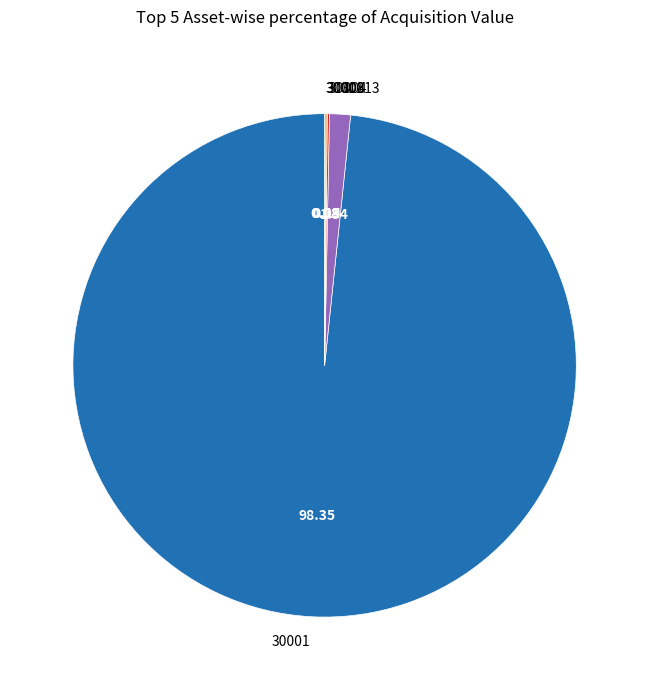

Is there a majority slice in this chart?

Yes